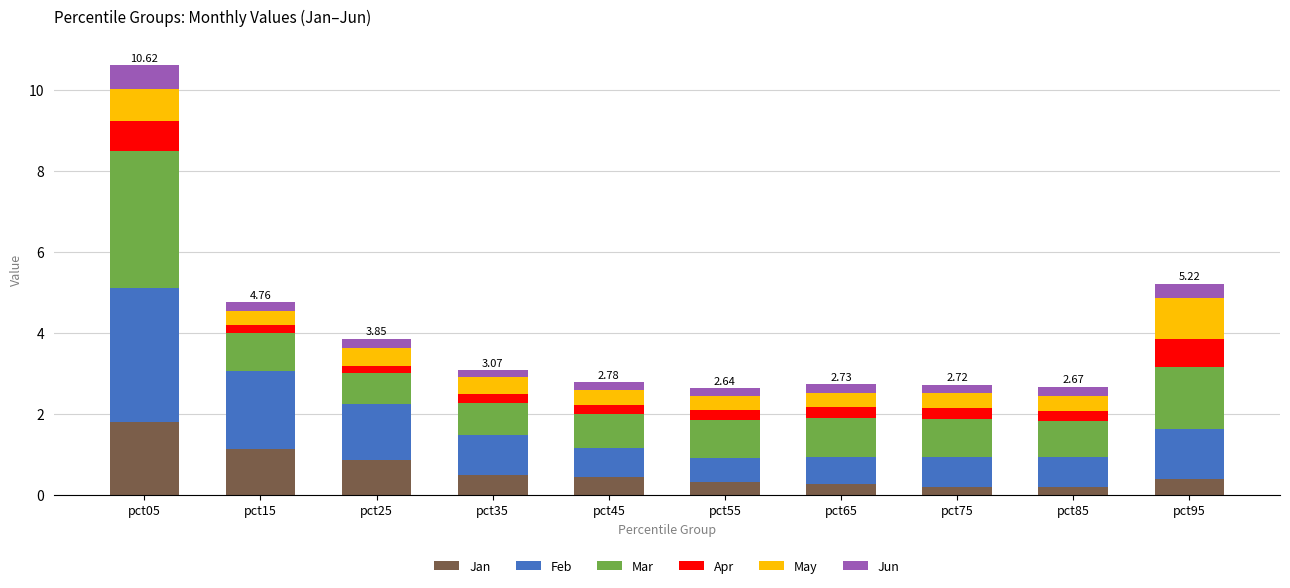

What is the difference between the maximum and minimum values in the Jan series?

1.6